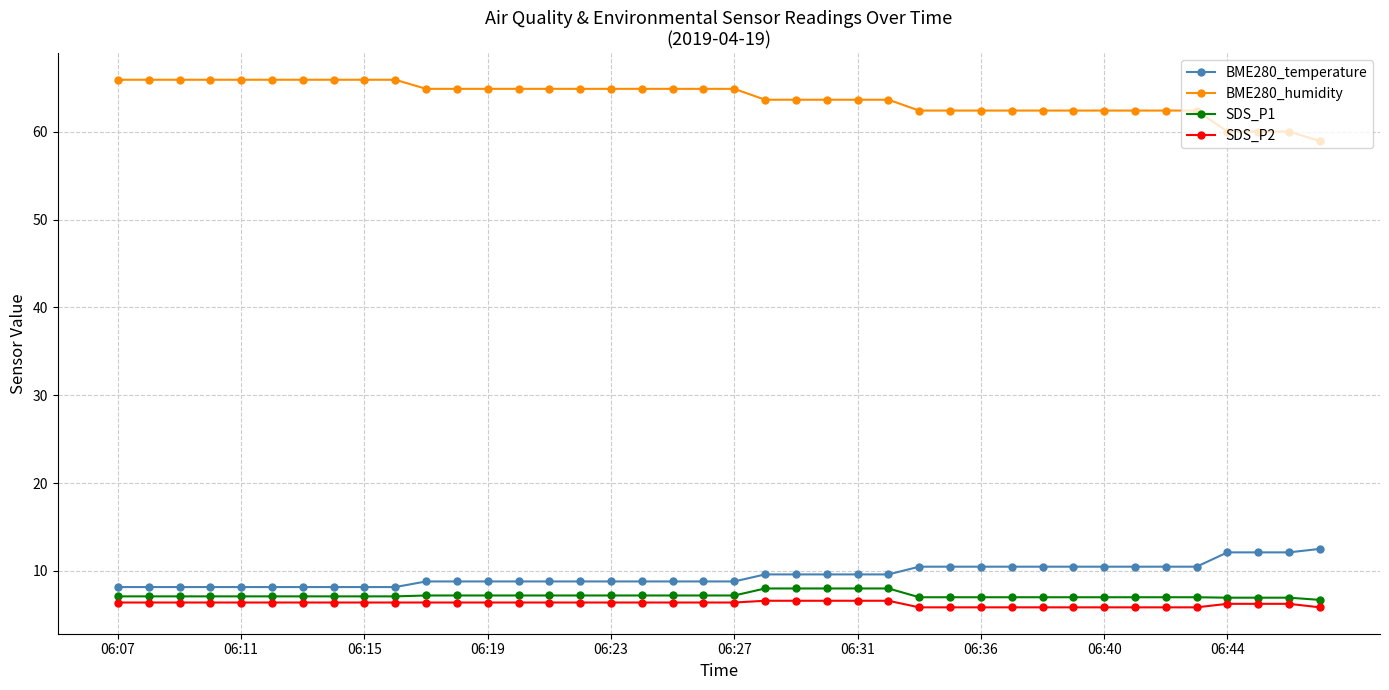

True or false: BME280_temperature and SDS_P1 intersect in this chart.

False